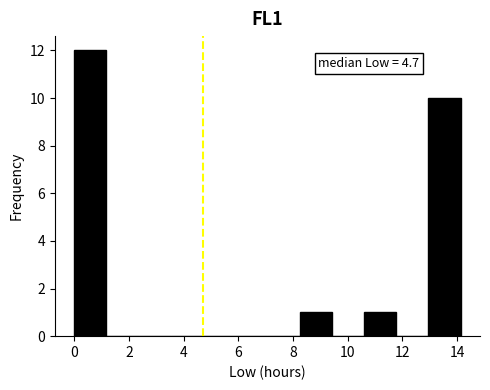

Over which range of the x-axis is the bar tallest?

0.0 to 1.2